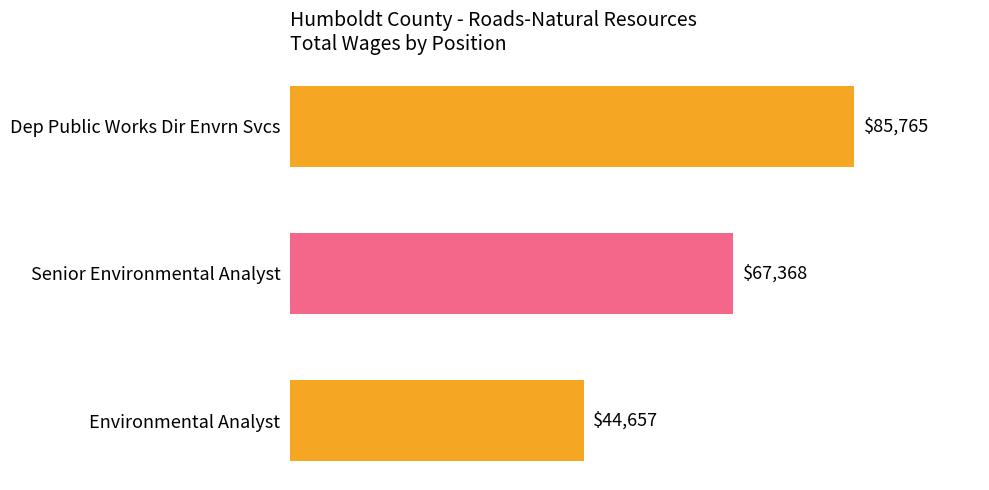

Does the chart contain stacked bars?

No